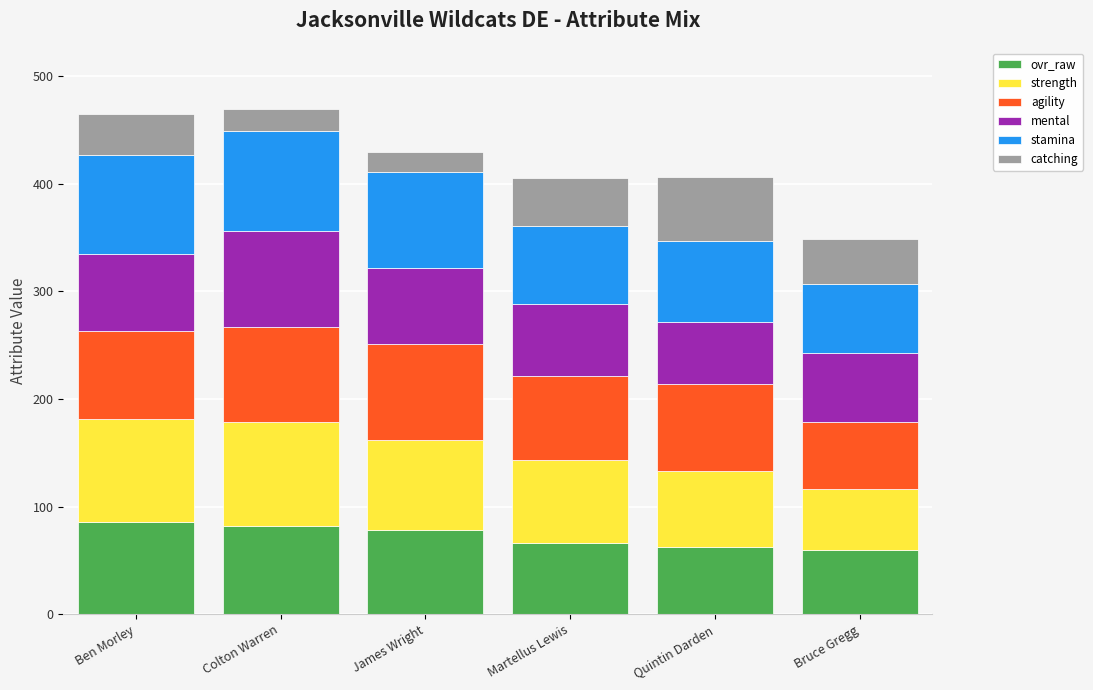

True or false: ovr_raw has a value of 89 at Martellus Lewis.

False